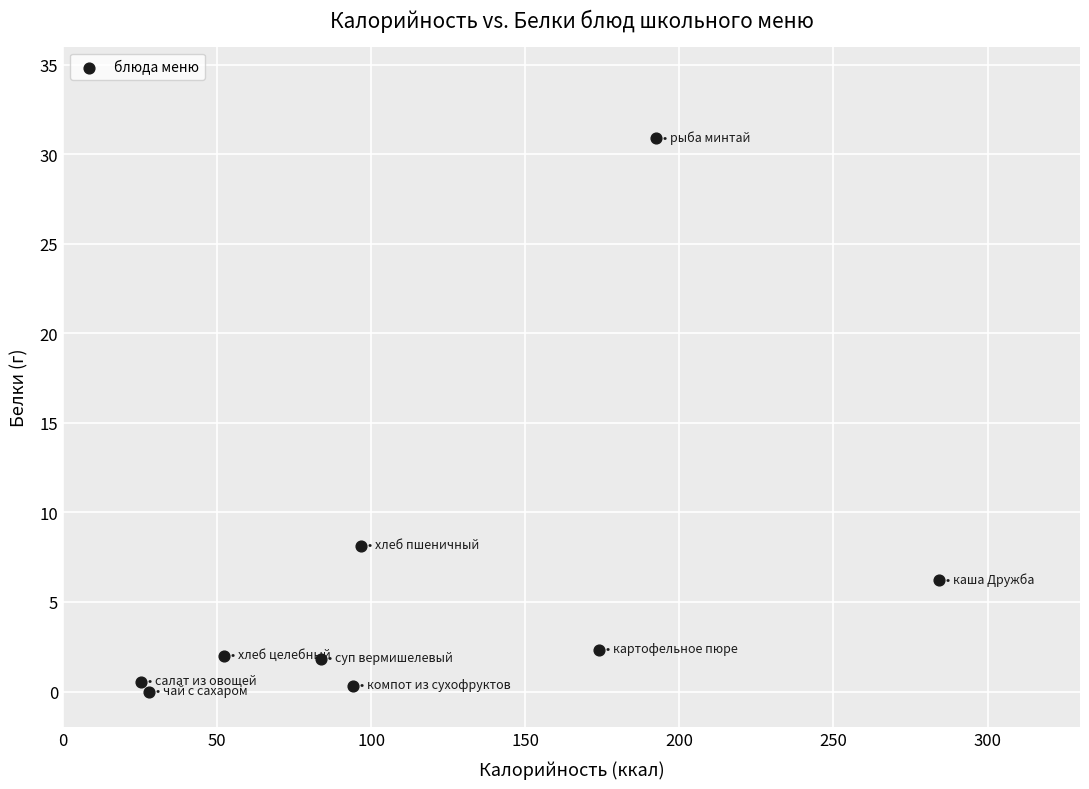

What Y value in the scatter plot is closest to 15?

8.1